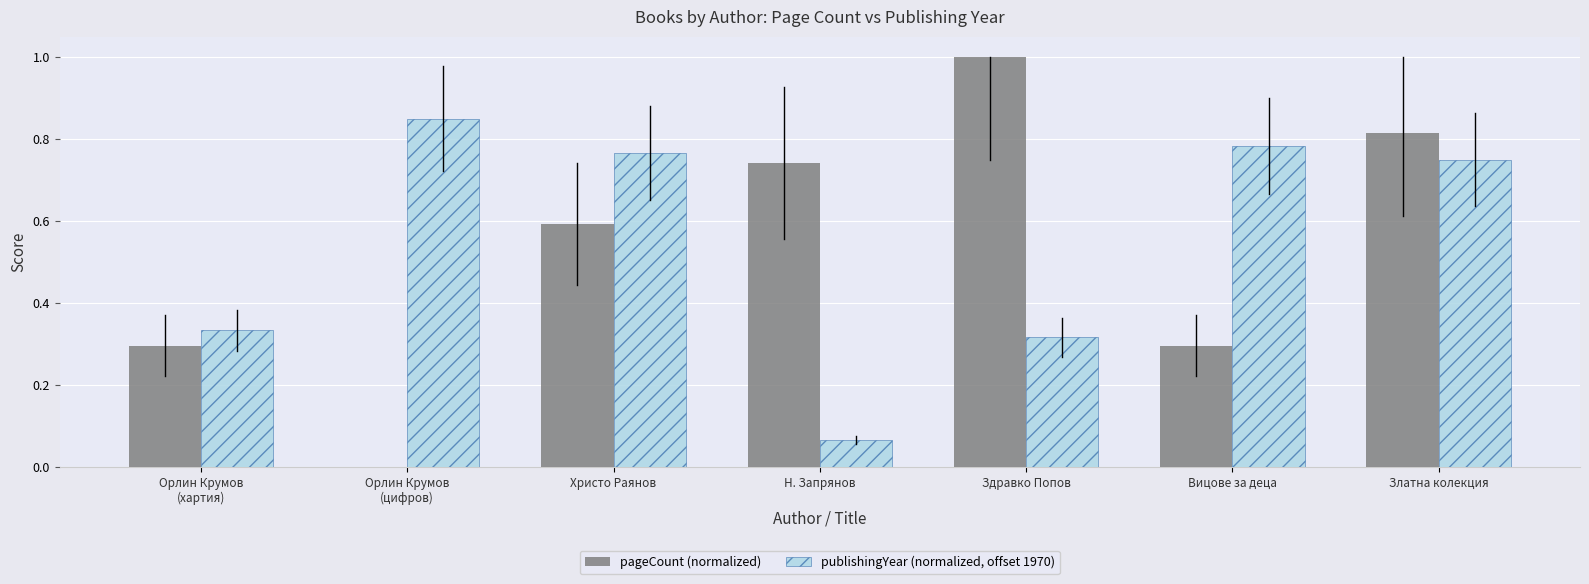

At which category is the sum across all series the highest?

Златна колекция